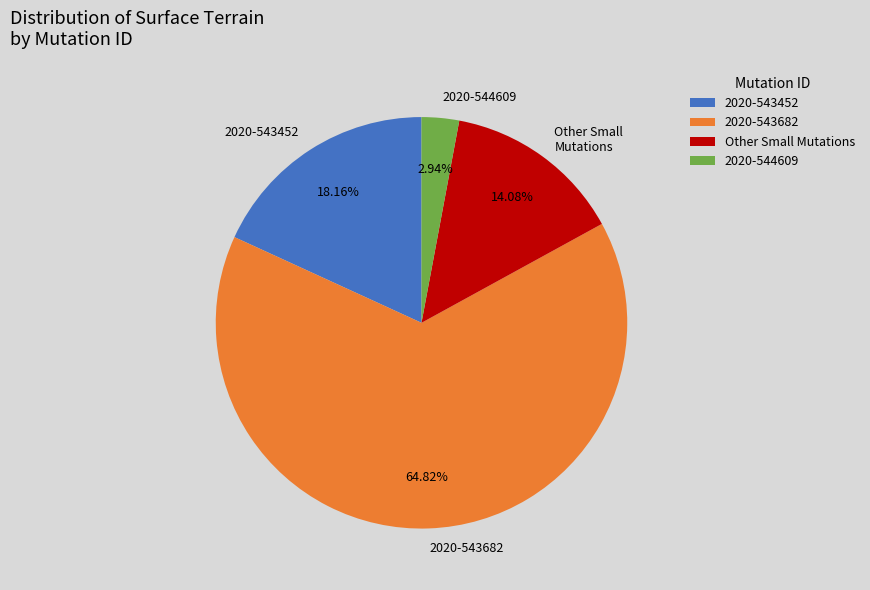

Which category has the biggest portion of the pie?

2020-543682